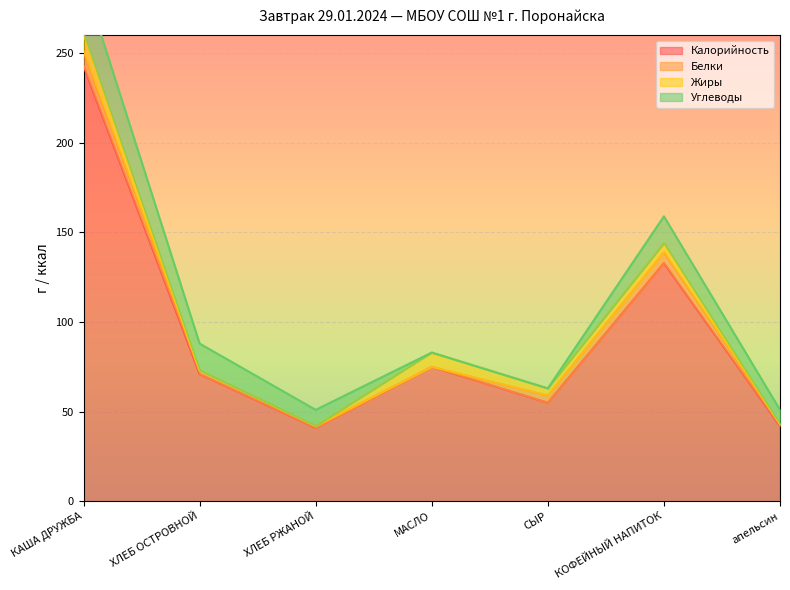

True or false: Калорийность and Углеводы intersect in this chart.

False